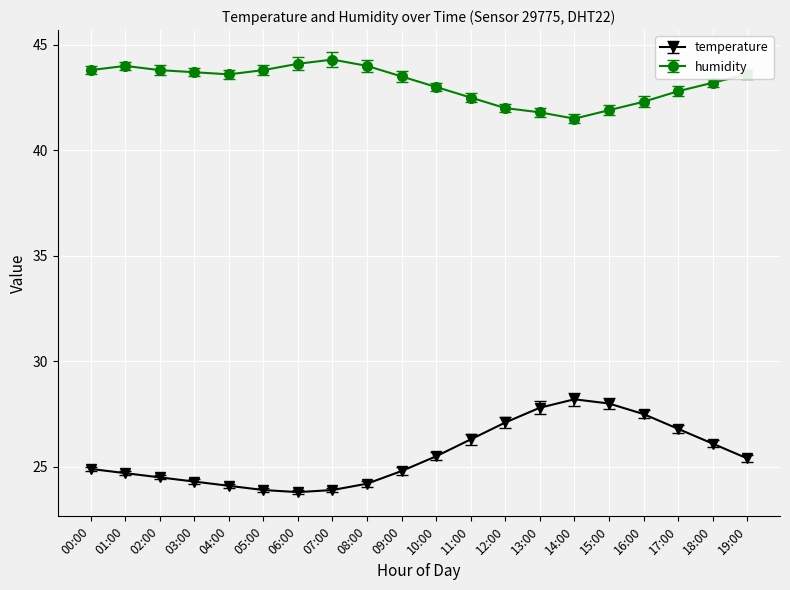

Rank the series by their maximum value, from highest to lowest.

humidity, temperature